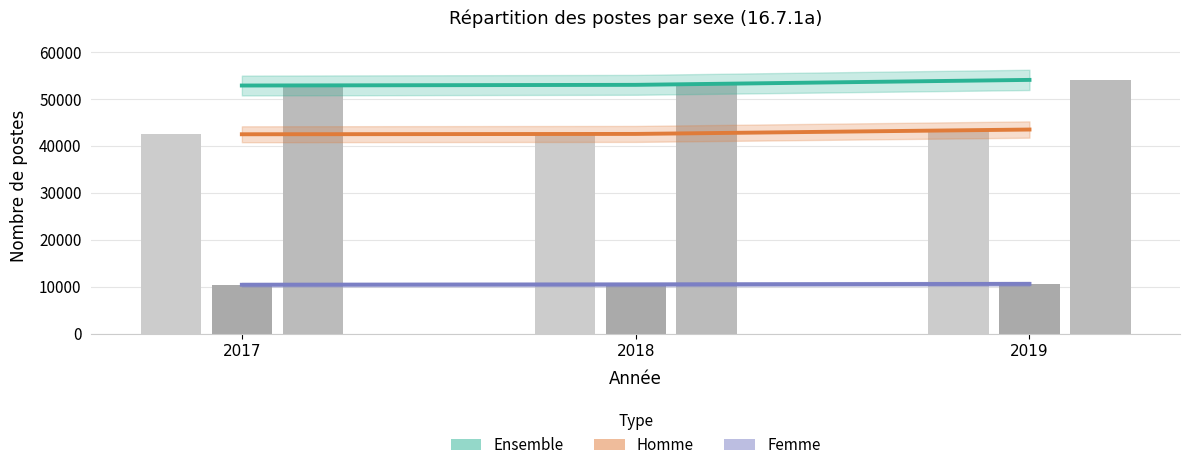

What is the value of the Ensemble bar at the 2nd from the left?

52952